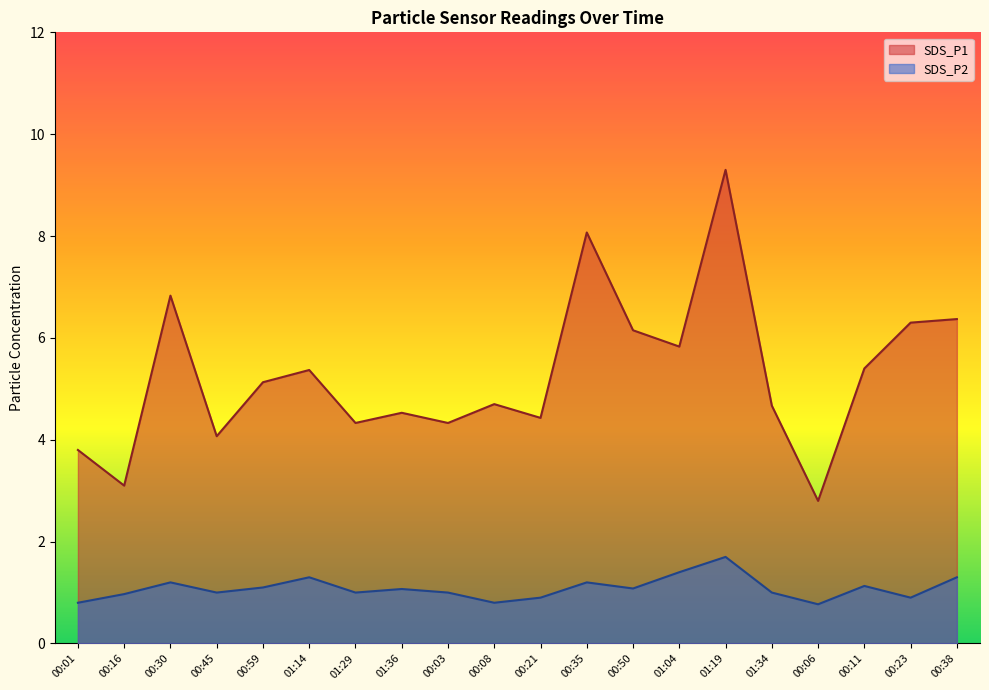

Is the value of SDS_P1 at 00:30 greater than the value of SDS_P2 at 01:14?

Yes